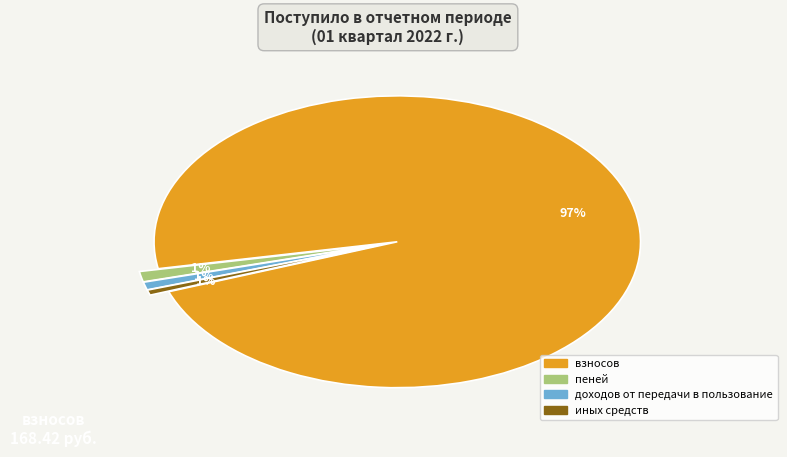

What percentage is the взносов slice, to the nearest percent?

97%